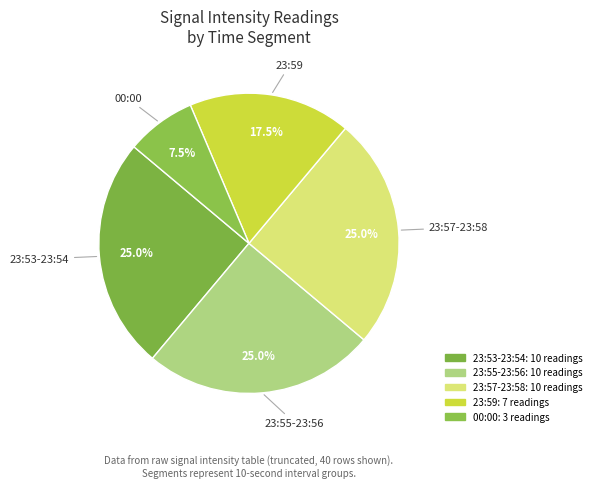

How many segments does this pie chart have?

5